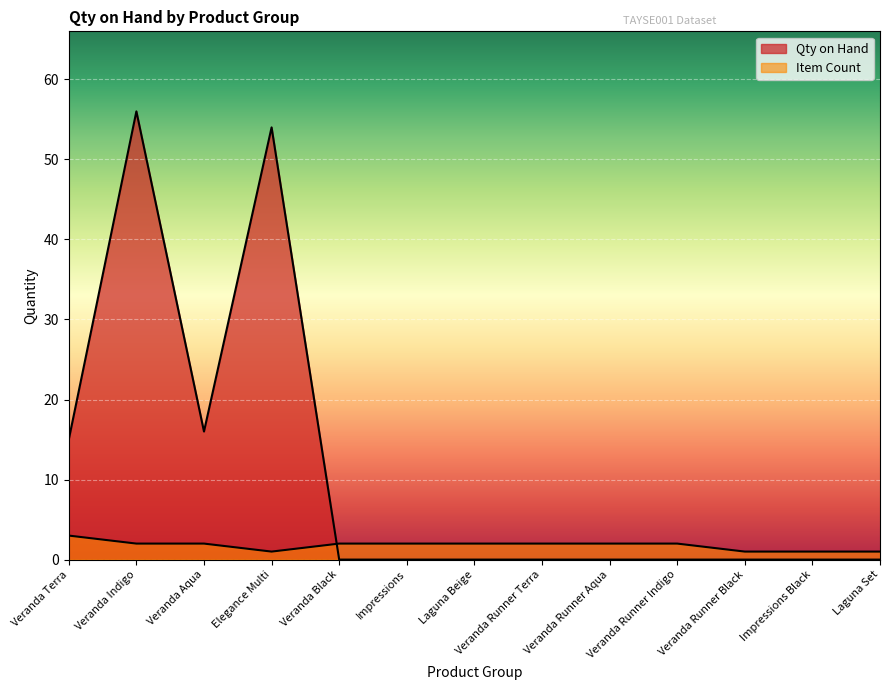

In Item Count, how many points are lower than both neighbors (excluding endpoints)?

1